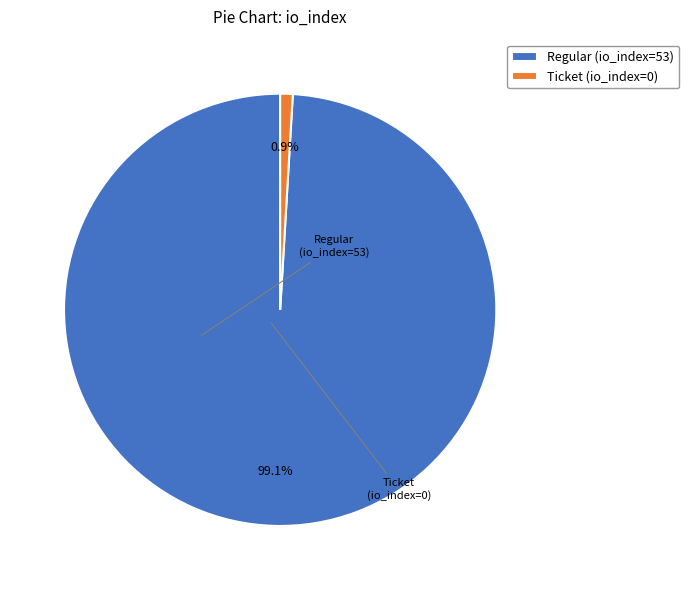

The Regular (io_index=53) slice represents 91% of the pie. True or false?

False